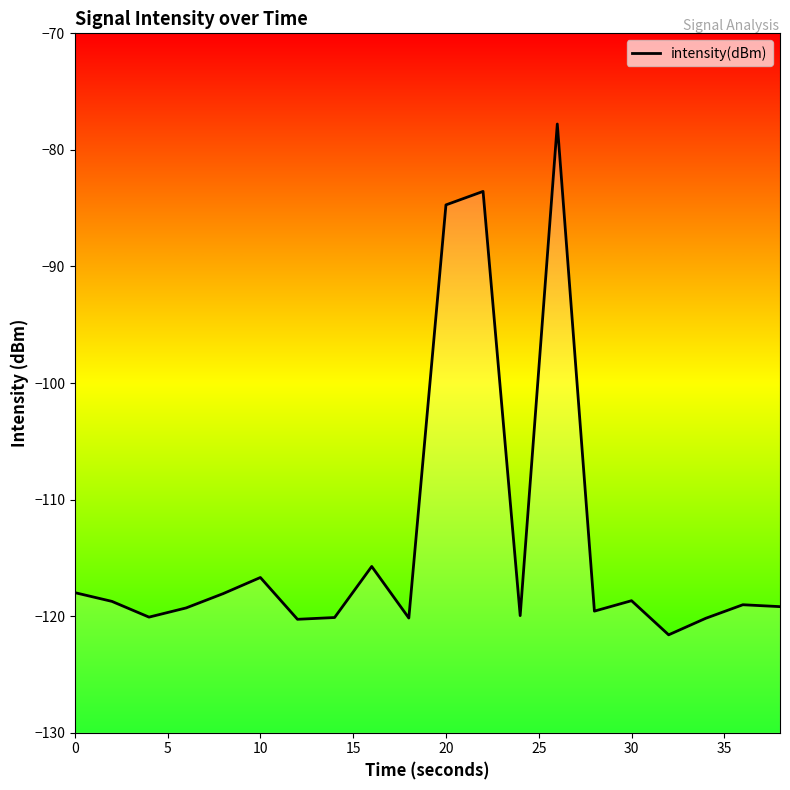

How many values exceed -119?

9